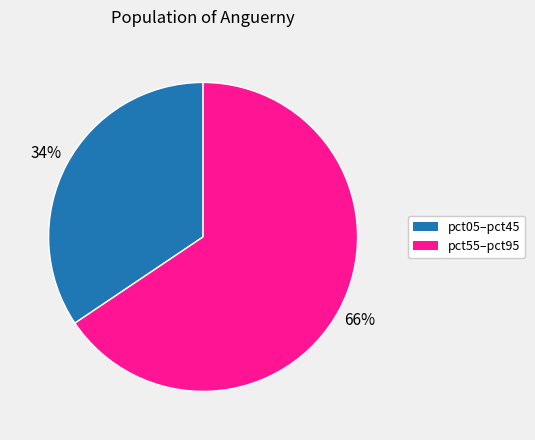

Is there any slice that represents more than half of the pie?

Yes